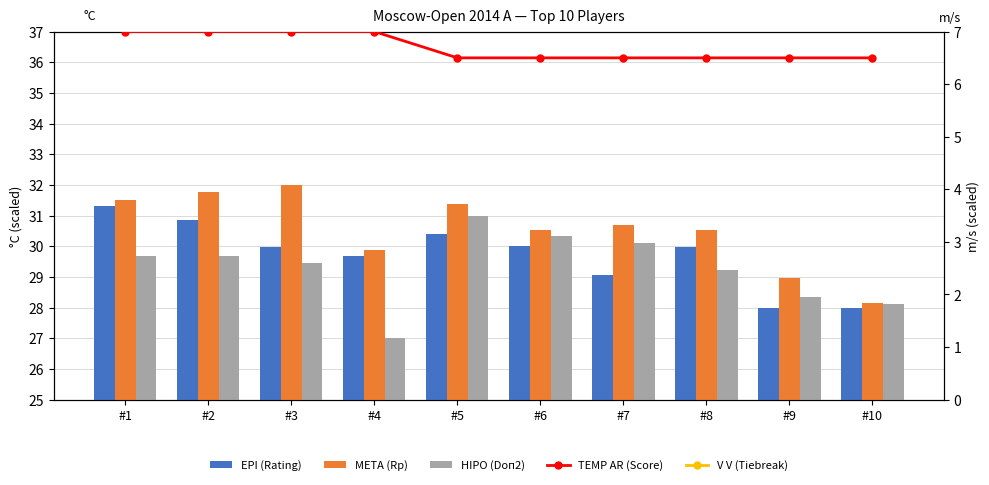

Reading left to right, extract all data points from this chart.

EPI (Rating): #1=31.3	#2=30.9	#3=30.0	#4=29.7	#5=30.4	#6=30.0	#7=29.1	#8=30.0	#9=28.0	#10=28.0
META (Rp): #1=31.5	#2=31.8	#3=32.0	#4=29.9	#5=31.4	#6=30.5	#7=30.7	#8=30.5	#9=29.0	#10=28.2
HIPO (Doп2): #1=29.7	#2=29.7	#3=29.4	#4=27.0	#5=31.0	#6=30.3	#7=30.1	#8=29.2	#9=28.3	#10=28.1
TEMP AR (Score): #1=7.0	#2=7.0	#3=7.0	#4=7.0	#5=6.5	#6=6.5	#7=6.5	#8=6.5	#9=6.5	#10=6.5
V V (Tiebreak): #1=35.0	#2=35.0	#3=37.0	#4=32.5	#5=37.5	#6=36.0	#7=37.0	#8=37.5	#9=34.5	#10=32.5